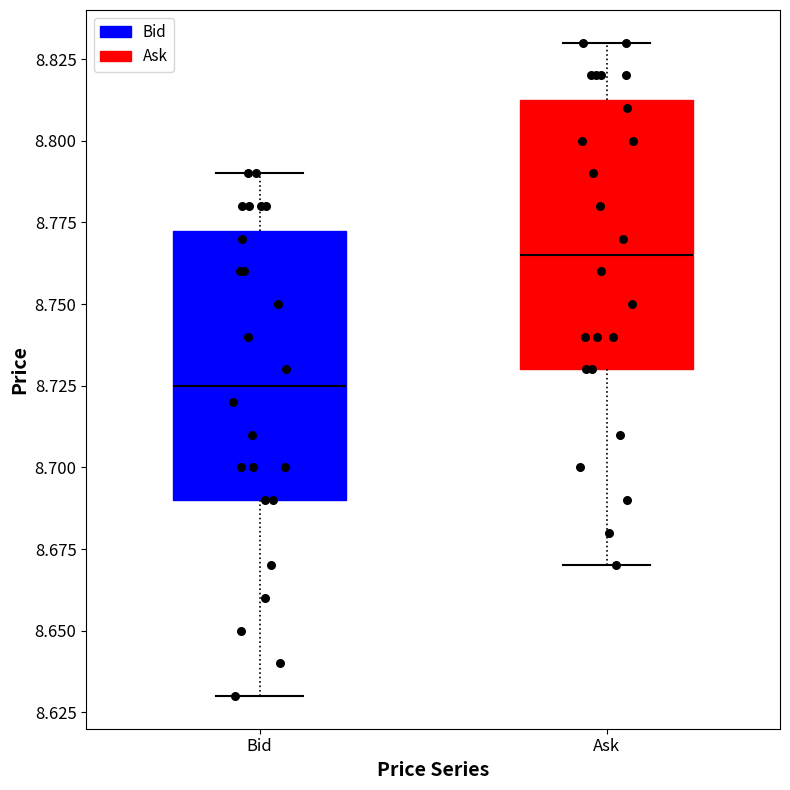

Reading left to right, transcribe this box plot: for each box, give where its median line is, the range the box spans, and where its two whiskers end, as read against the y-axis. The values are not printed on the chart, so give them approximately, as read against the axis.

Bid: median 8.725, box 8.690 to 8.775, whiskers 8.630 to 8.790
Ask: median 8.765, box 8.730 to 8.815, whiskers 8.670 to 8.830